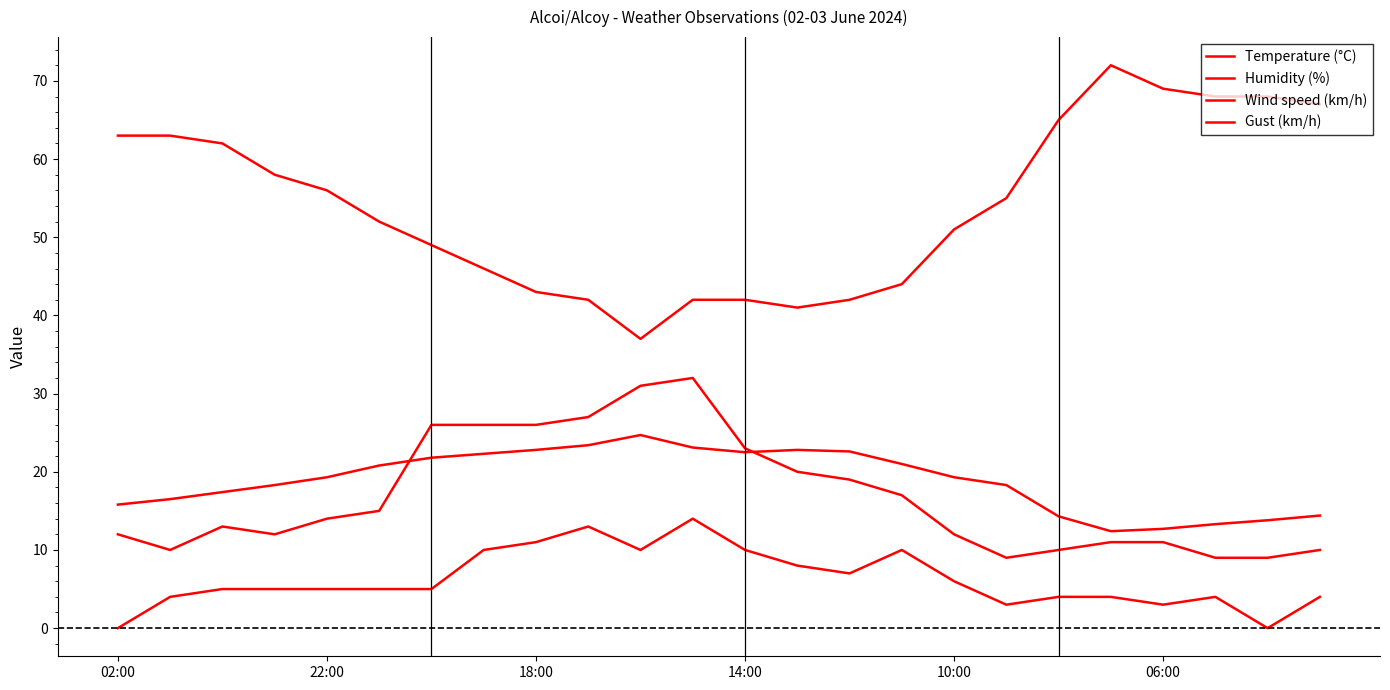

Does the chart display data point markers on the line(s)?

No